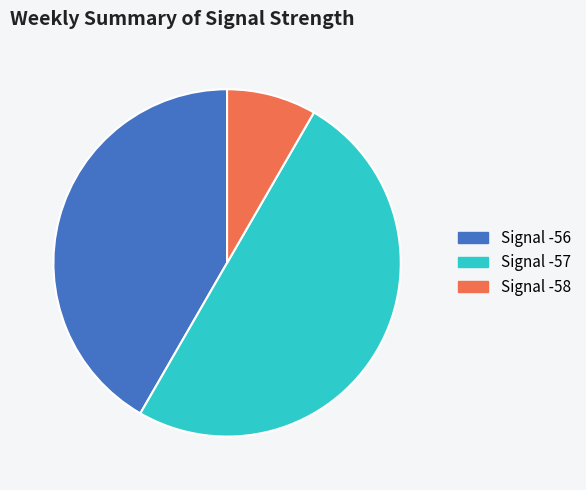

How many segments does this pie chart have?

3